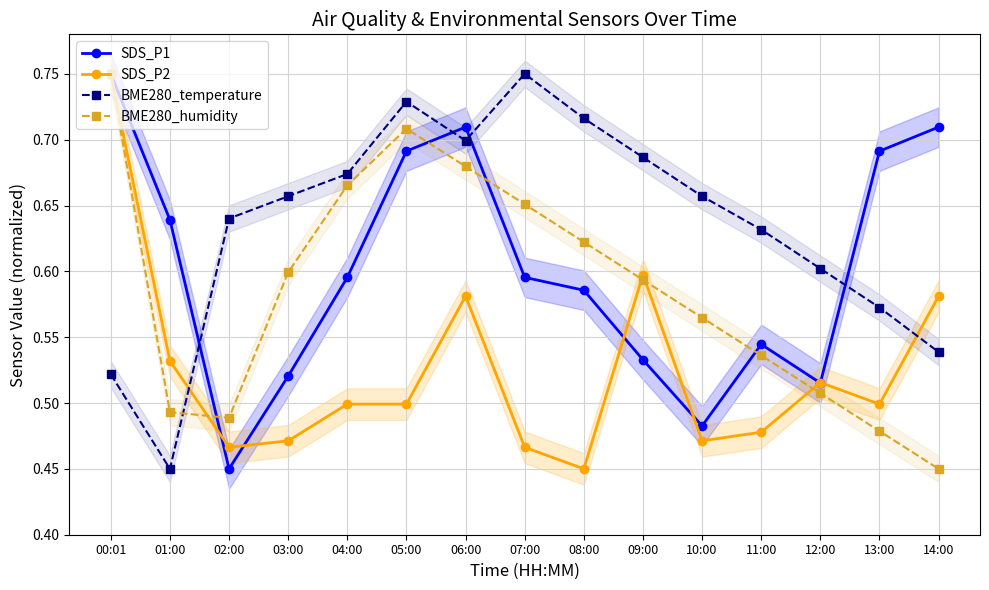

True or false: BME280_temperature has a value of 0.7 at 09:00.

True